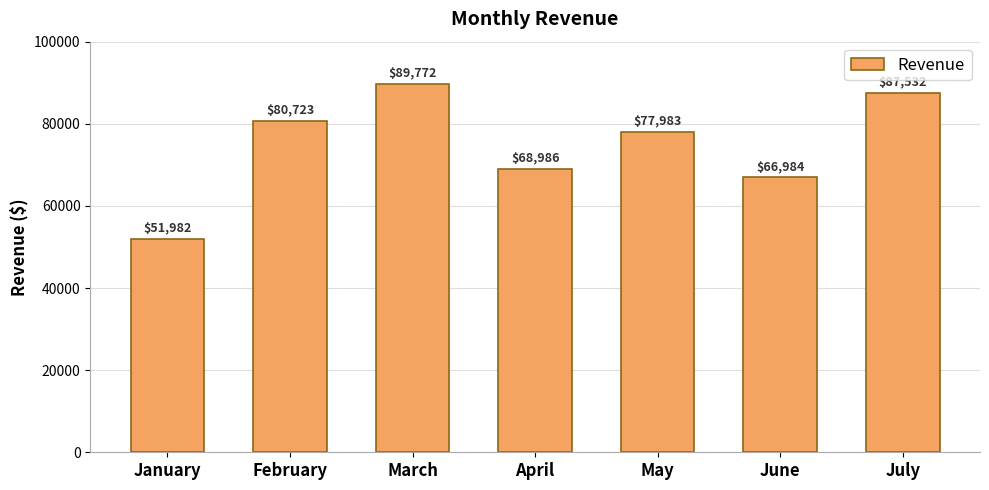

Count the number of data series in this chart.

1